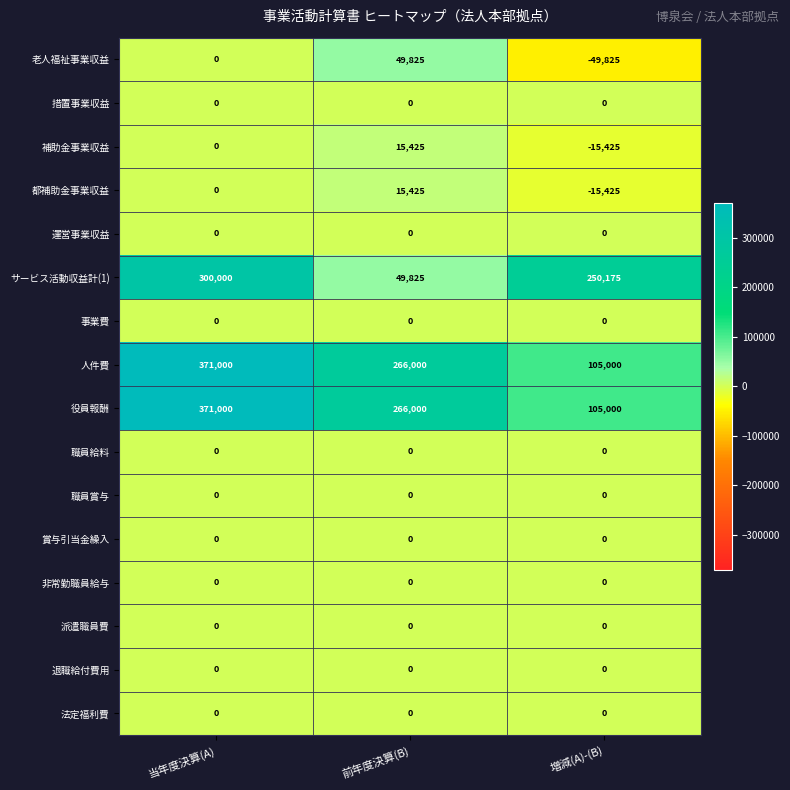

Which category has the lowest value across all series?

増減(A)-(B)